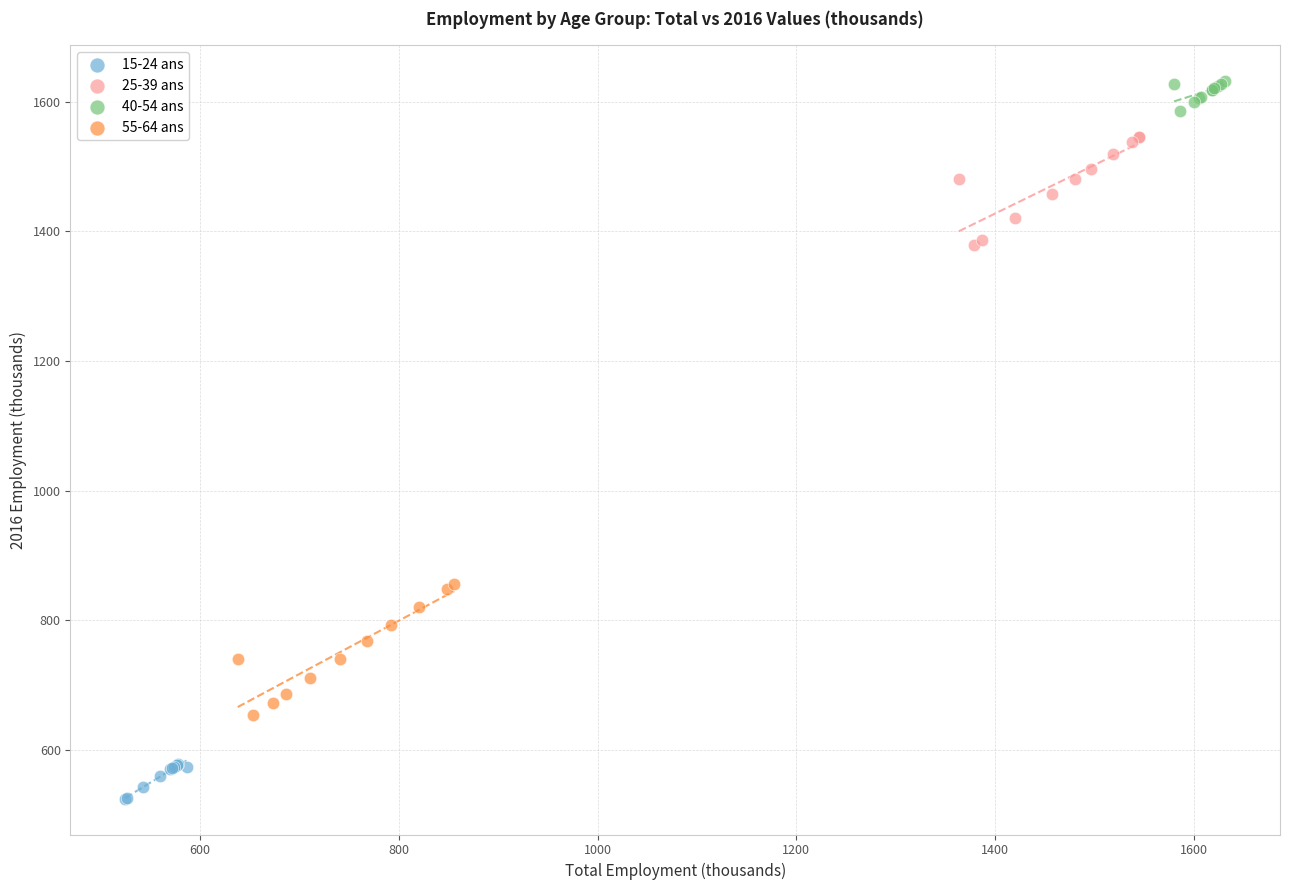

Which series has the largest Y range (max minus min)?

55-64 ans